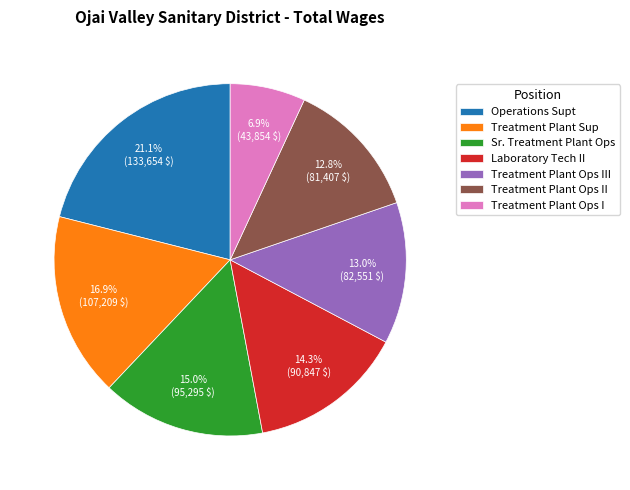

How many segments does this pie chart have?

7